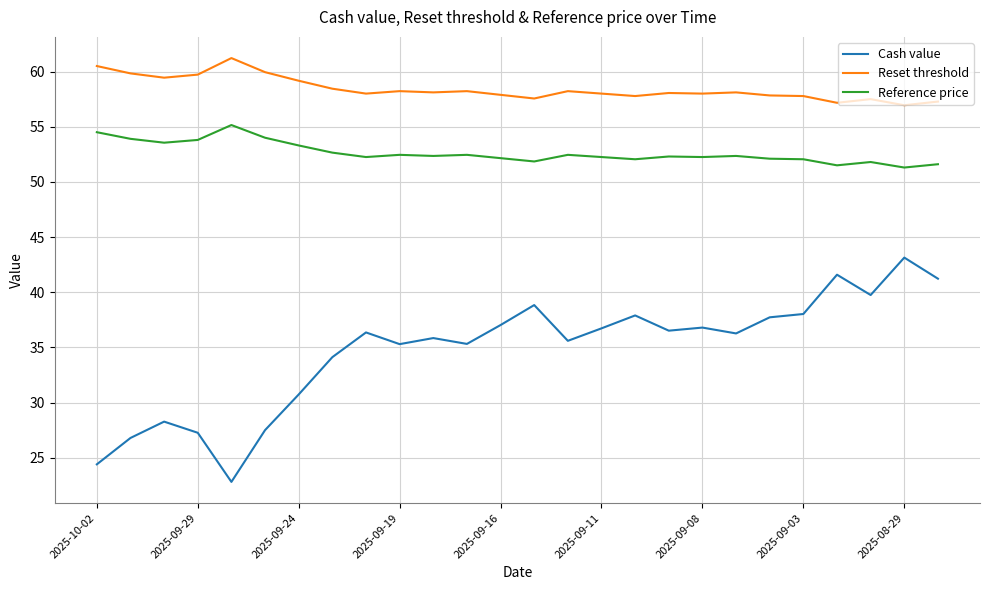

Rank the series by their maximum value, from lowest to highest.

Cash value, Reference price, Reset threshold